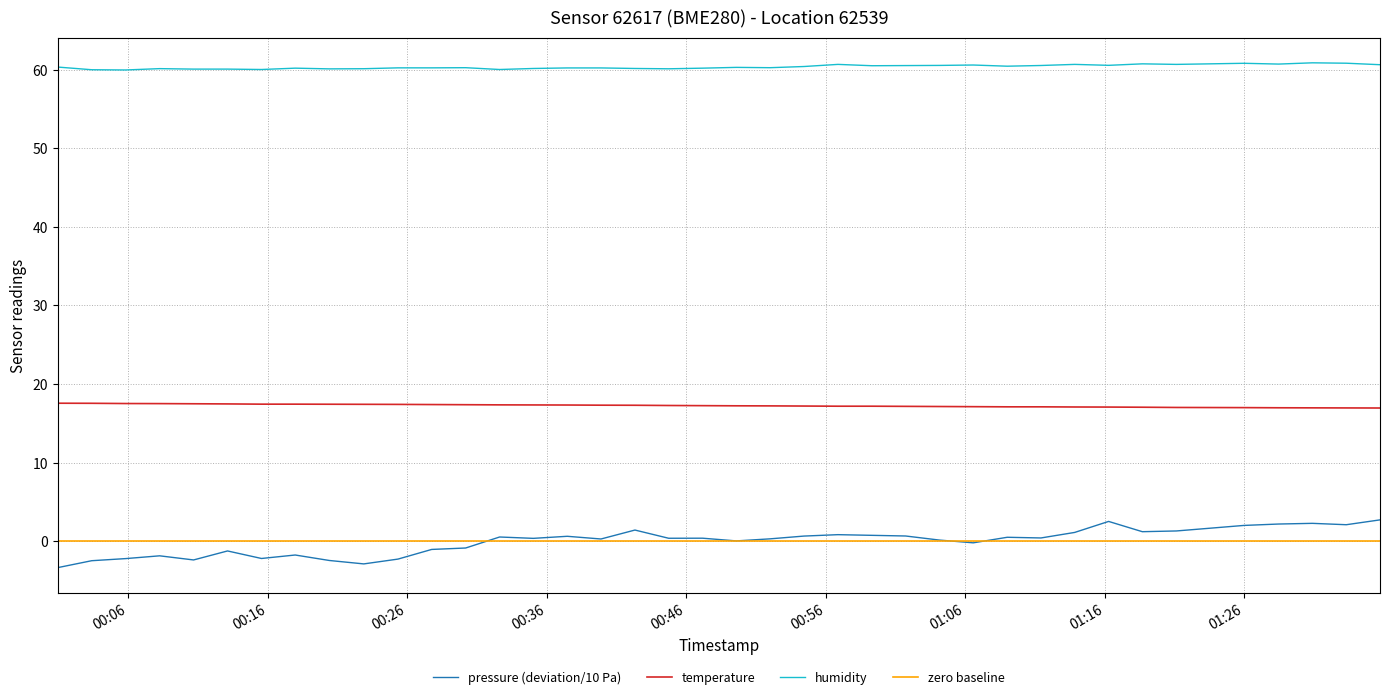

True or false: pressure (deviation/10 Pa) and temperature cross at least once.

False